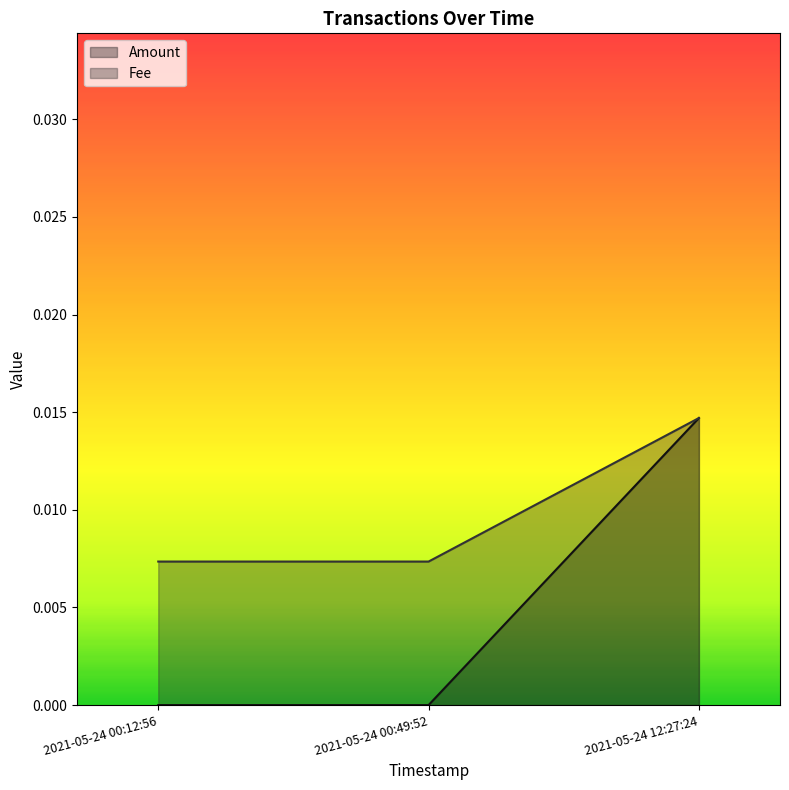

Which label corresponds to the smallest value in the chart?

2021-05-24 00:12:56